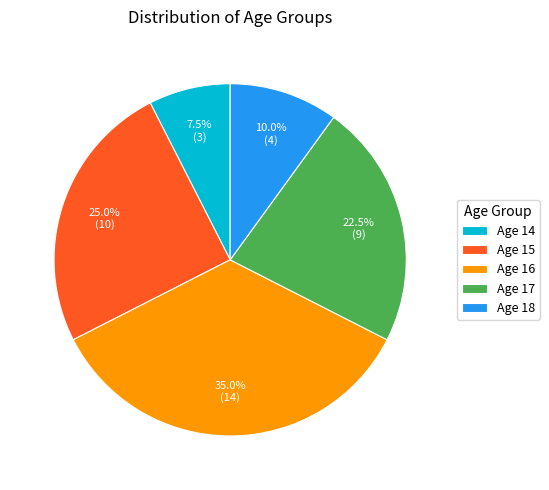

Rank the categories by value from lowest to highest.

Age 14, Age 18, Age 17, Age 15, Age 16